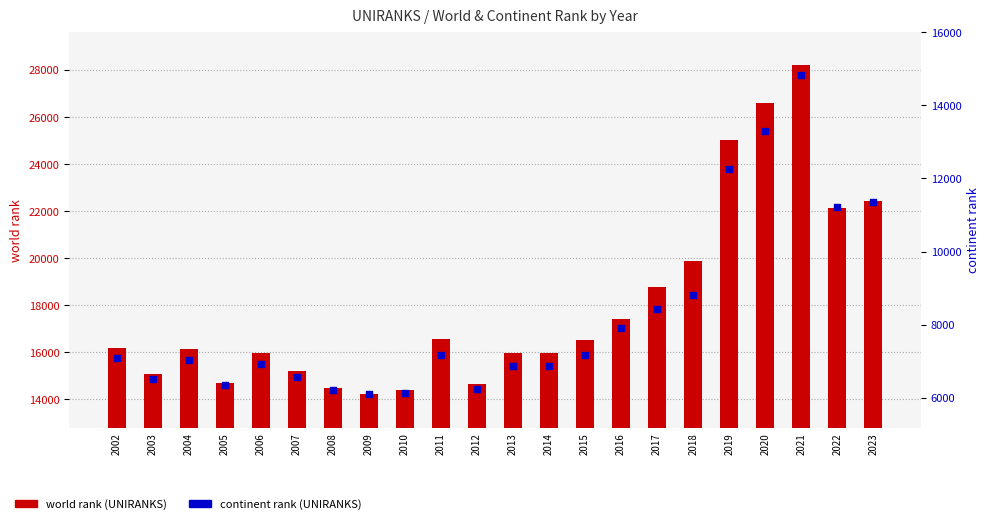

At which category is the sum across all series the highest?

2021